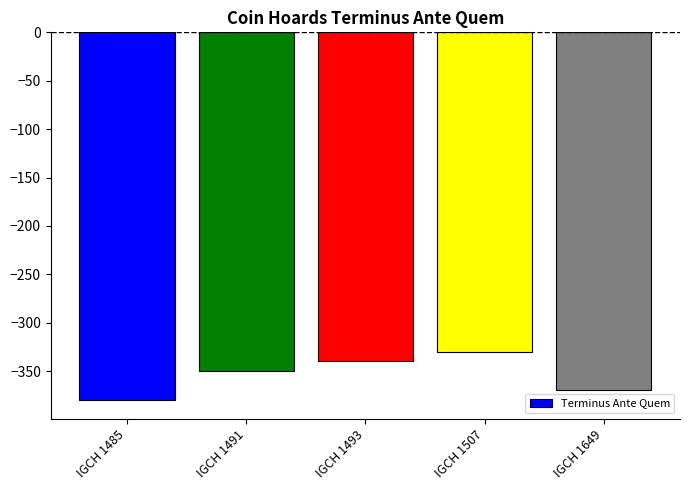

What is the value of the 3rd bar from the left?

-340